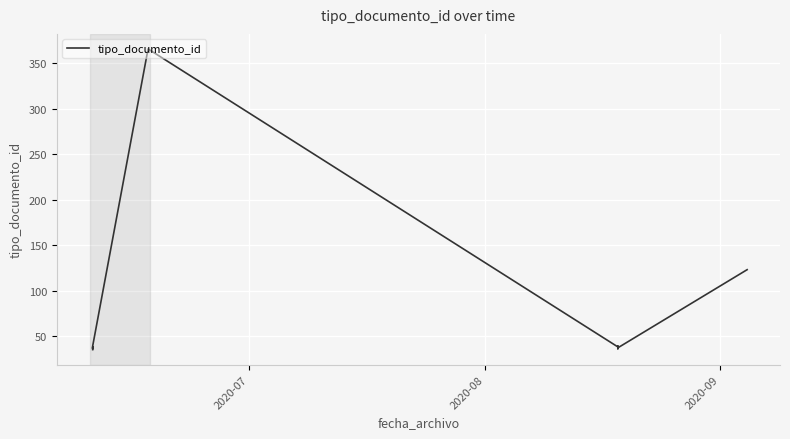

What is the smallest value displayed?

35